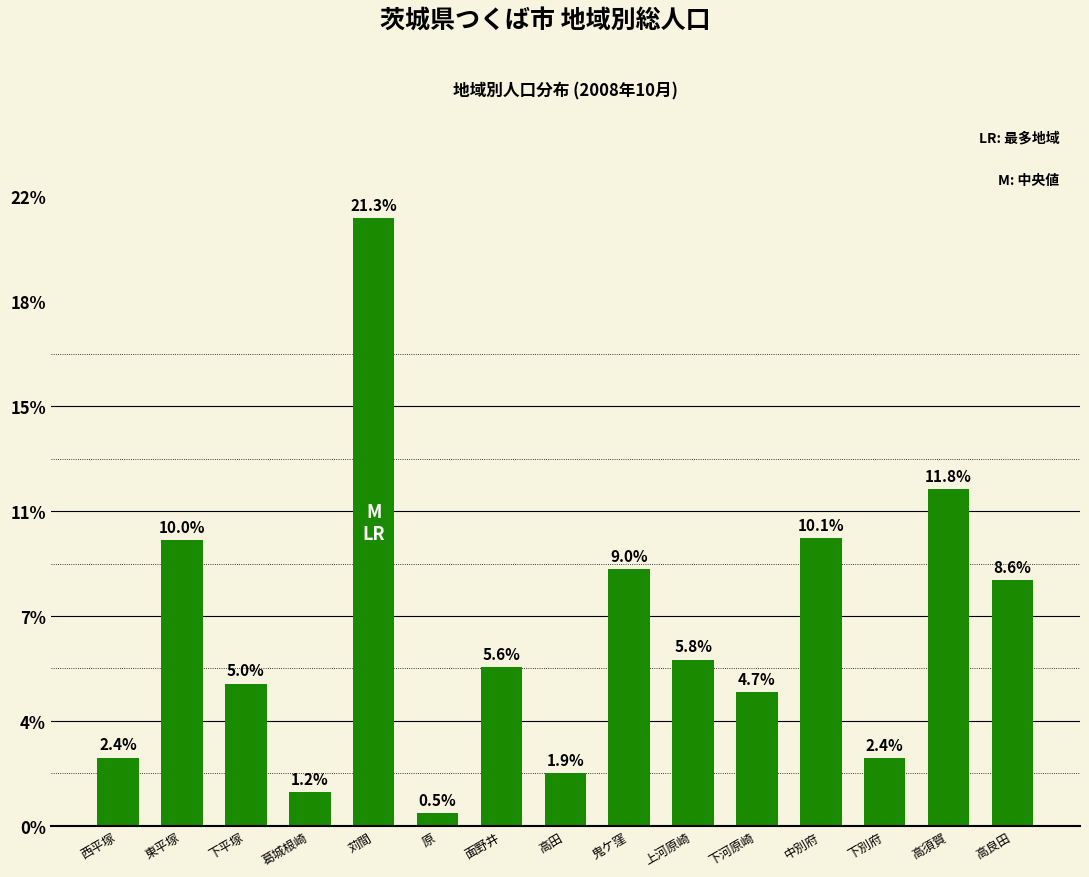

Count the number of data series in this chart.

1